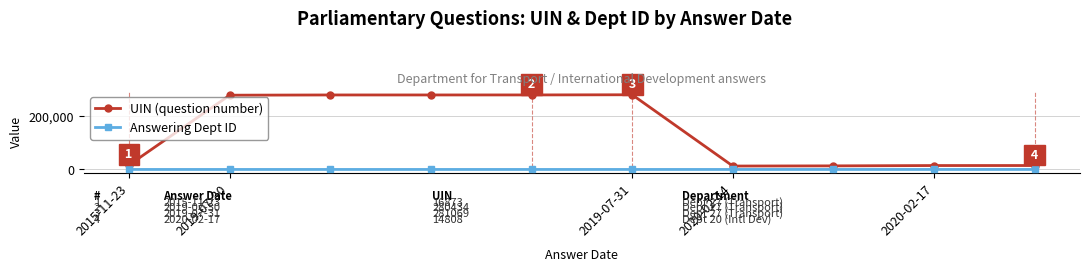

What is the value of the UIN (question number) point at the 2nd from the left?

279470